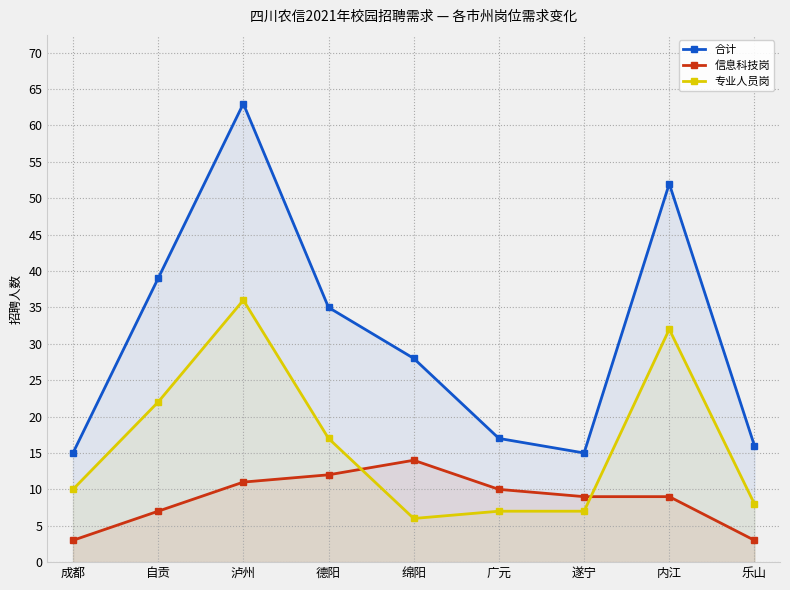

What position from the left is 成都?

1